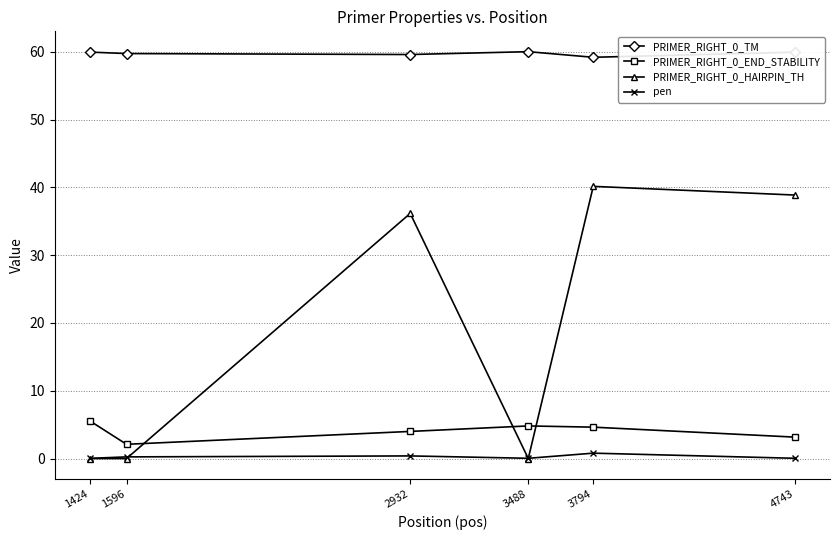

Count the number of data series in this chart.

4